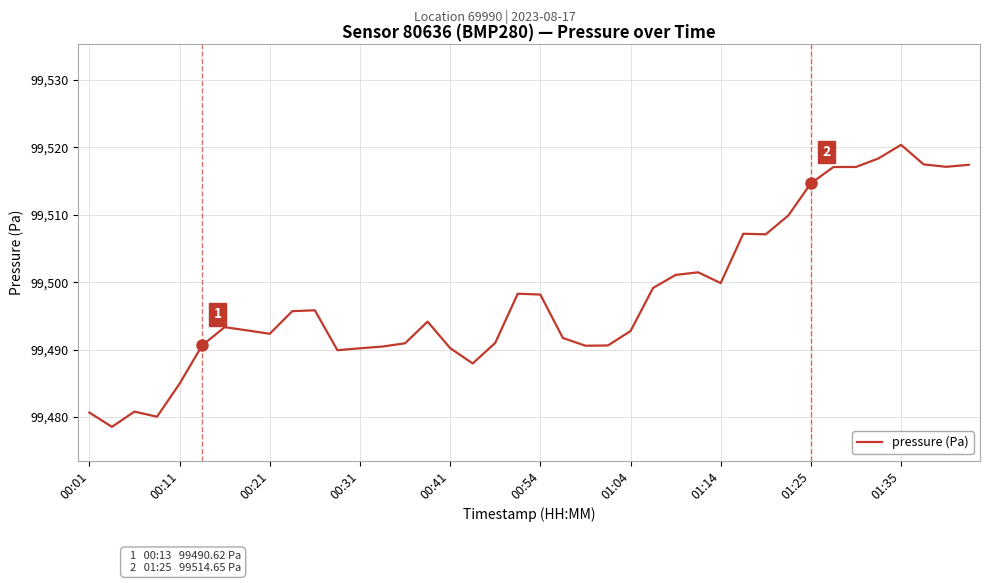

What is the maximum value shown in the chart?

99520.4